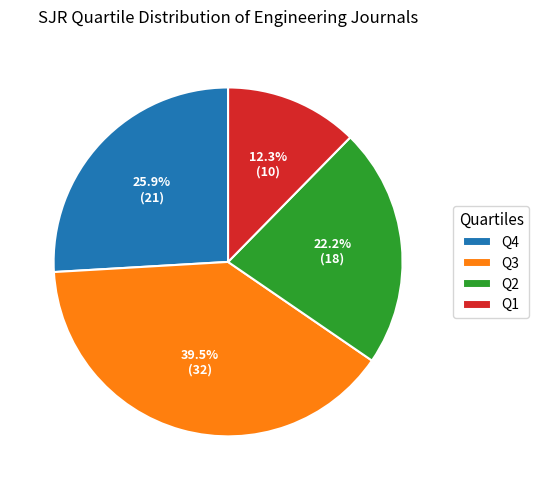

Which slice is the smallest?

Q1